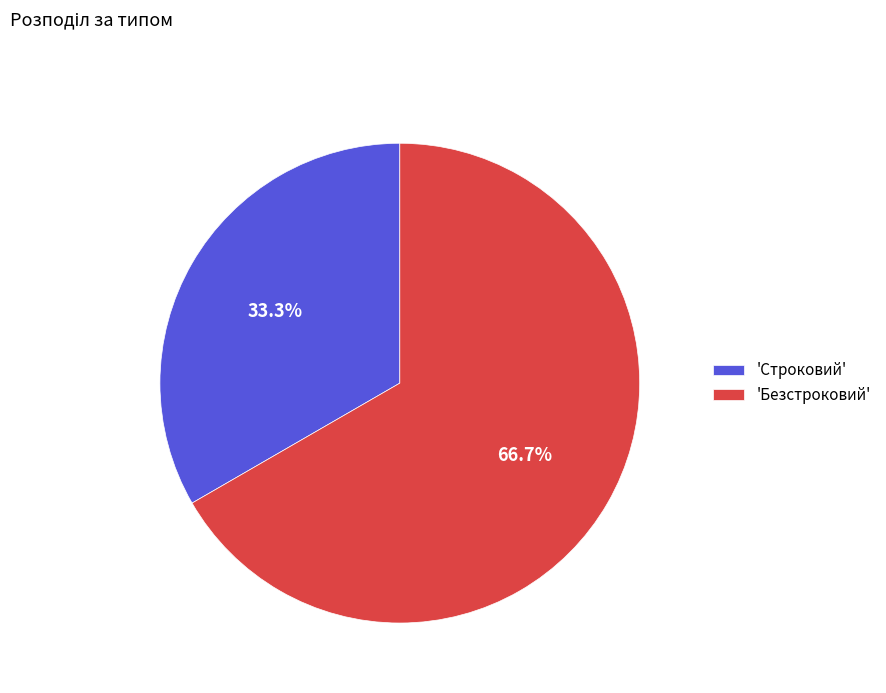

Does any single category account for the majority?

Yes